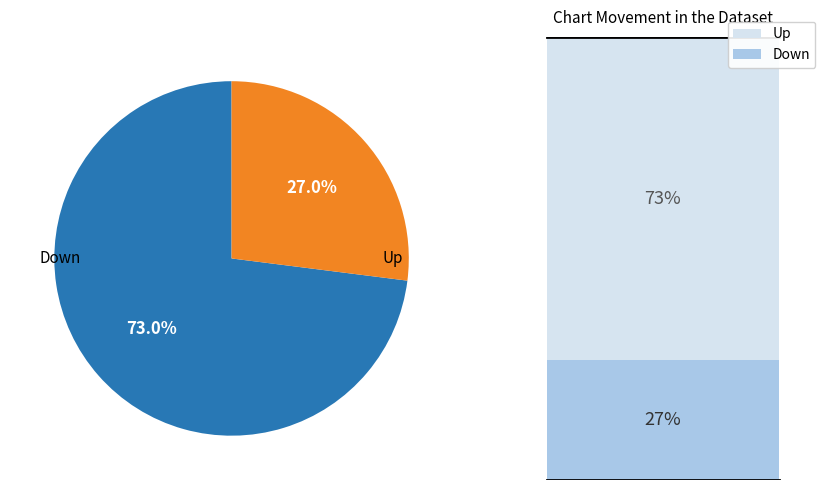

Does any single category account for the majority?

Yes